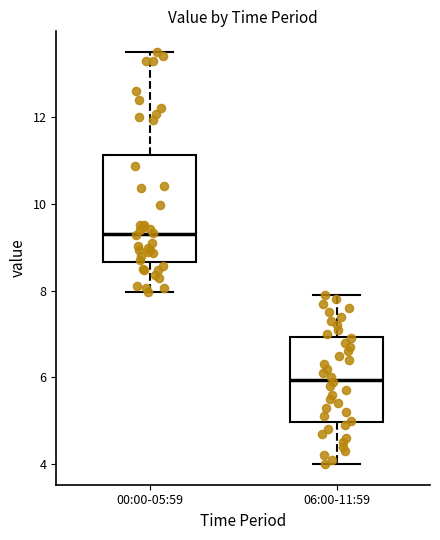

Comparing the boxes themselves (not the whiskers), which one is the tallest?

00:00-05:59